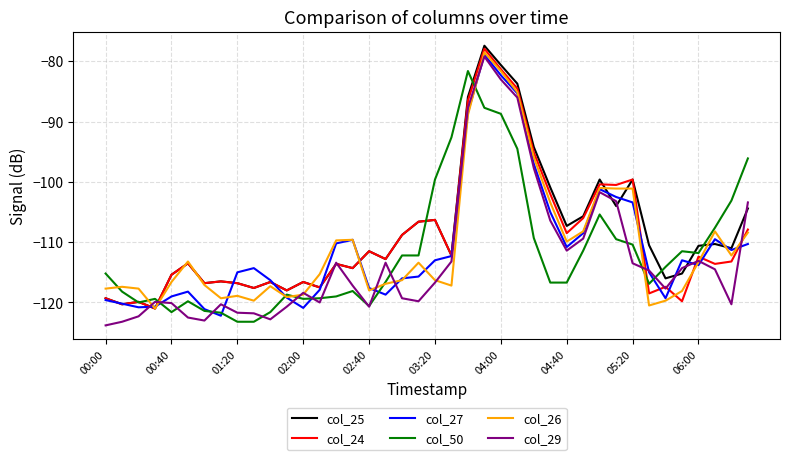

What is the minimum value for col_25?

-121.0